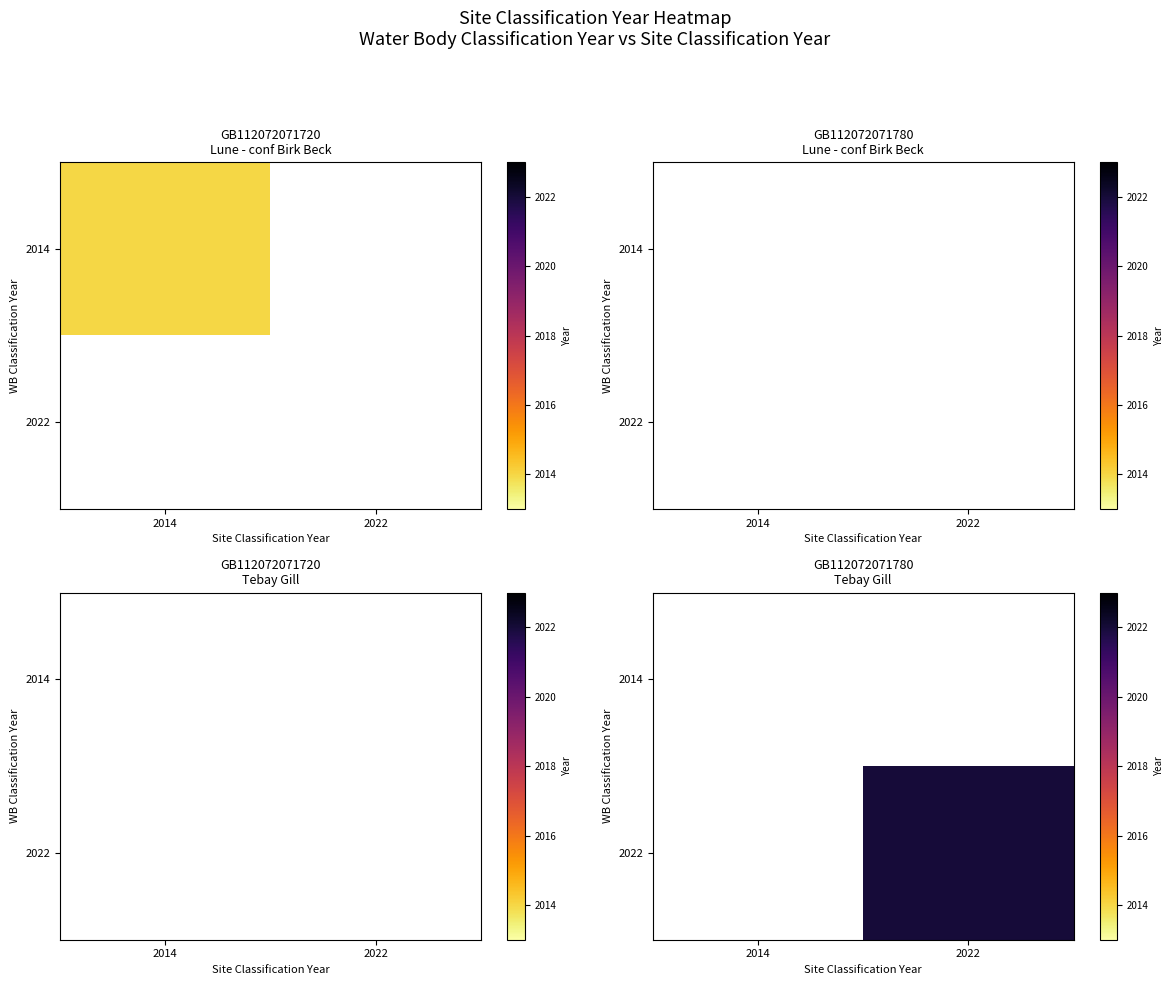

List the series in order of their overall mean, lowest first.

2014, 2022